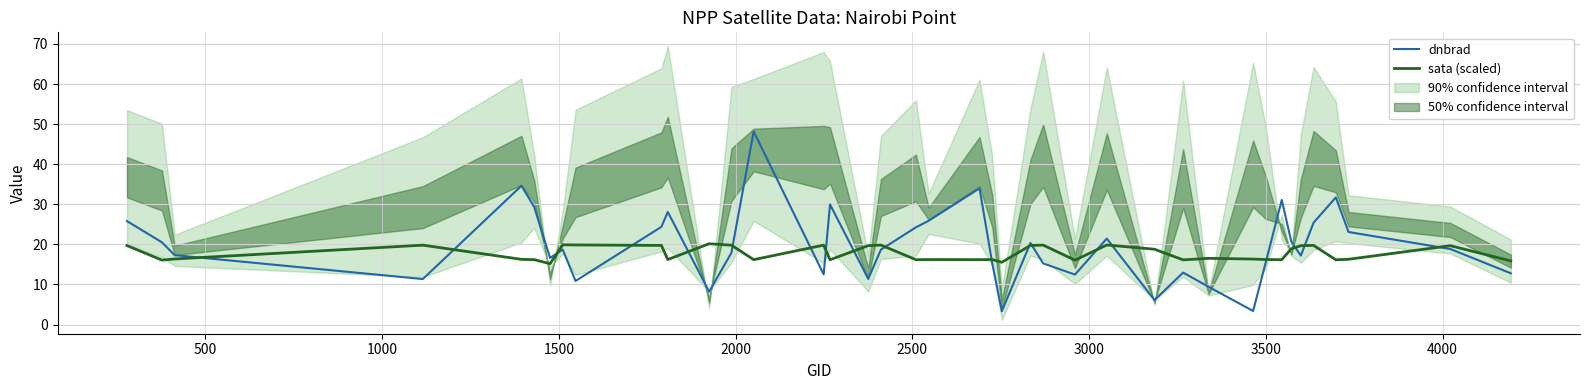

Is this an area chart (filled region under the line)?

No